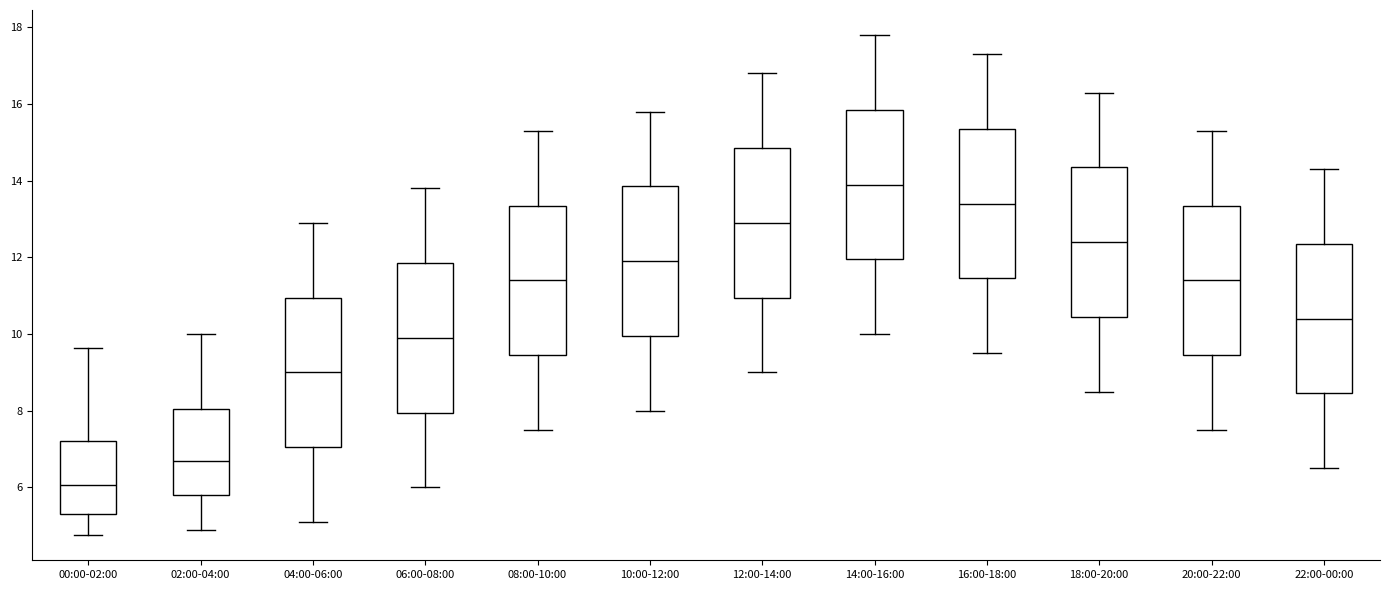

Reading left to right, transcribe this box plot: for each box, give where its median line is, the range the box spans, and where its two whiskers end, as read against the y-axis. The values are not printed on the chart, so give them approximately, as read against the axis.

00:00-02:00: median 6.0, box 5.4 to 7.2, whiskers 4.8 to 9.6
02:00-04:00: median 6.8, box 5.8 to 8.0, whiskers 5.0 to 10.0
04:00-06:00: median 9.0, box 7.0 to 11.0, whiskers 5.2 to 13.0
06:00-08:00: median 10.0, box 8.0 to 11.8, whiskers 6.0 to 13.8
08:00-10:00: median 11.4, box 9.4 to 13.4, whiskers 7.6 to 15.4
10:00-12:00: median 12.0, box 10.0 to 13.8, whiskers 8.0 to 15.8
12:00-14:00: median 13.0, box 11.0 to 14.8, whiskers 9.0 to 16.8
14:00-16:00: median 14.0, box 12.0 to 15.8, whiskers 10.0 to 17.8
16:00-18:00: median 13.4, box 11.4 to 15.4, whiskers 9.6 to 17.4
18:00-20:00: median 12.4, box 10.4 to 14.4, whiskers 8.6 to 16.4
20:00-22:00: median 11.4, box 9.4 to 13.4, whiskers 7.6 to 15.4
22:00-00:00: median 10.4, box 8.4 to 12.4, whiskers 6.6 to 14.4